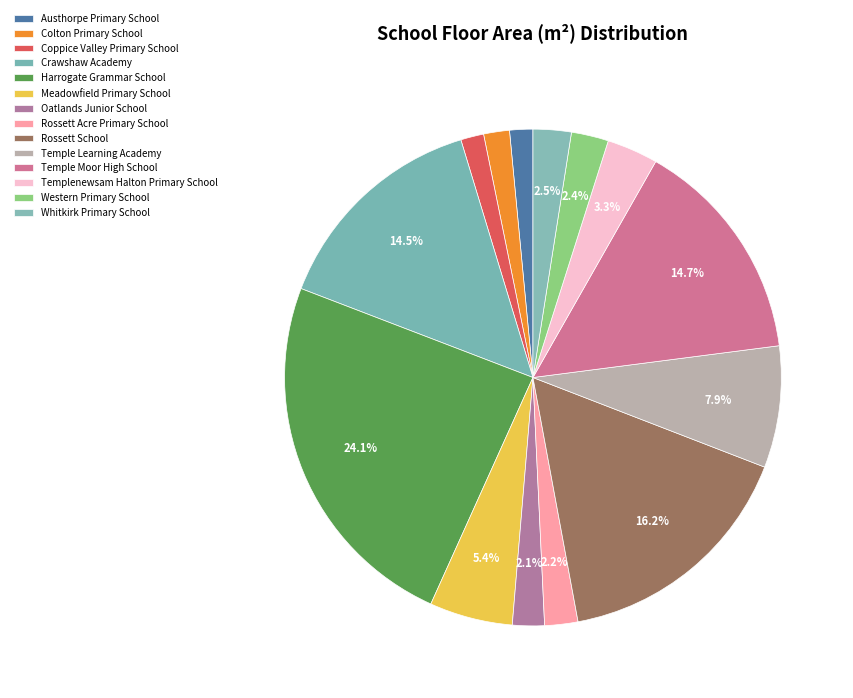

To the nearest percent, what is the difference between the Coppice Valley Primary School and Templenewsam Halton Primary School slice percentages?

2%